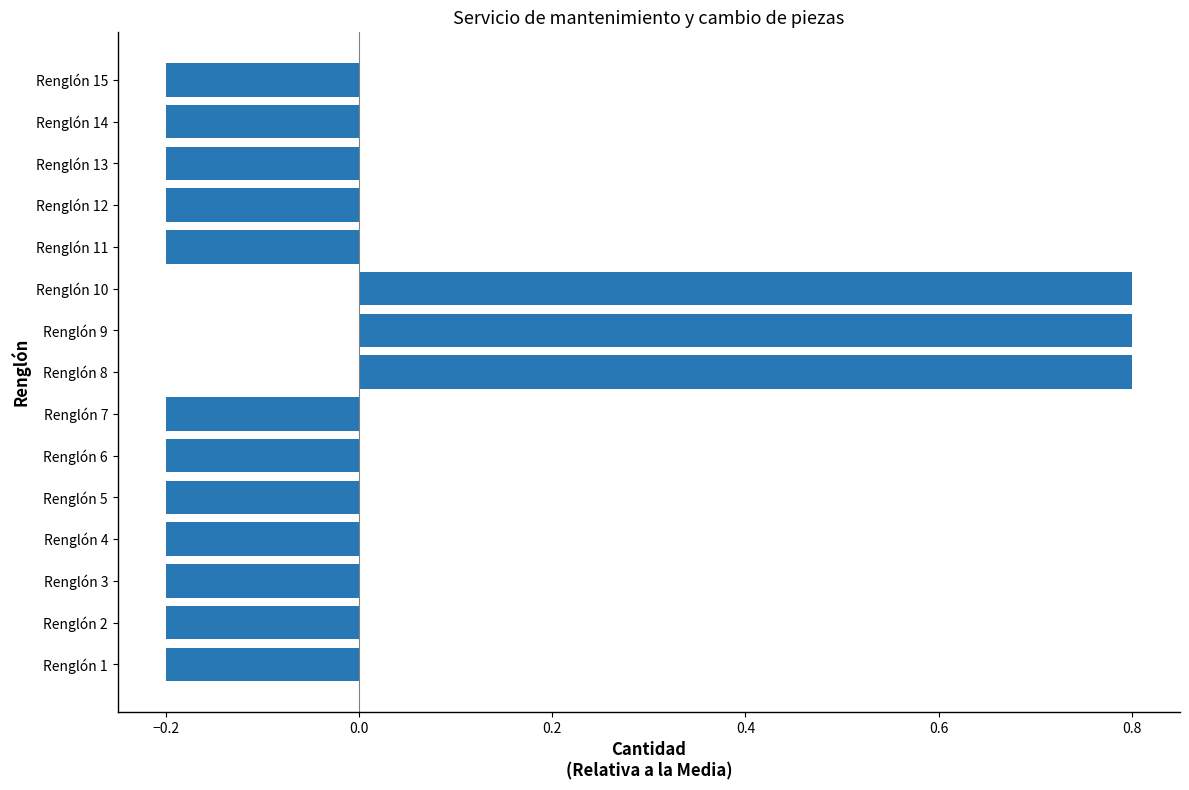

Count the values in the range 0 to 1.

3